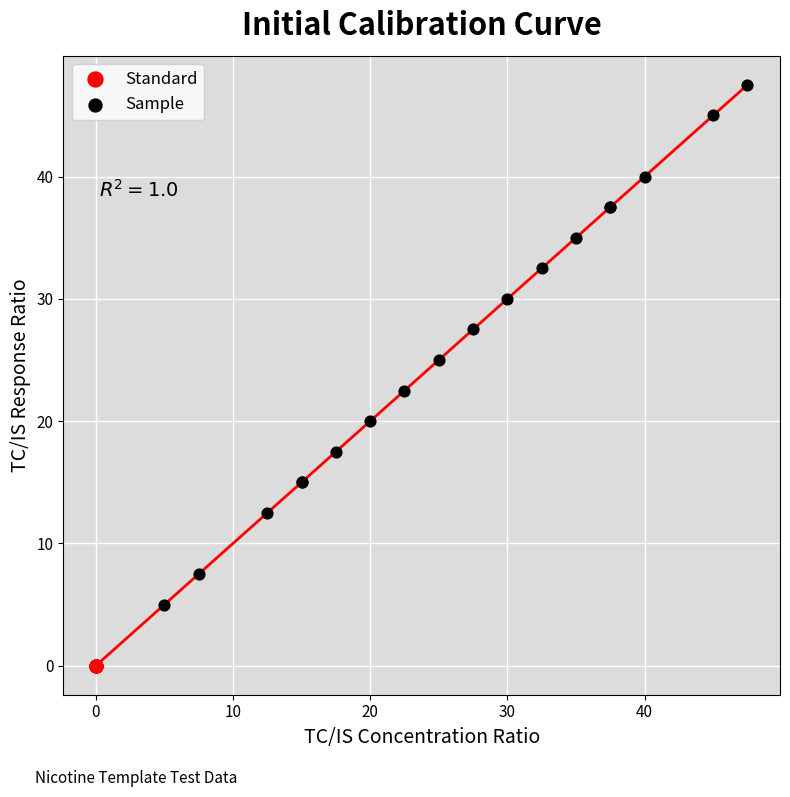

What are all the series names shown in the legend?

Standard, Sample